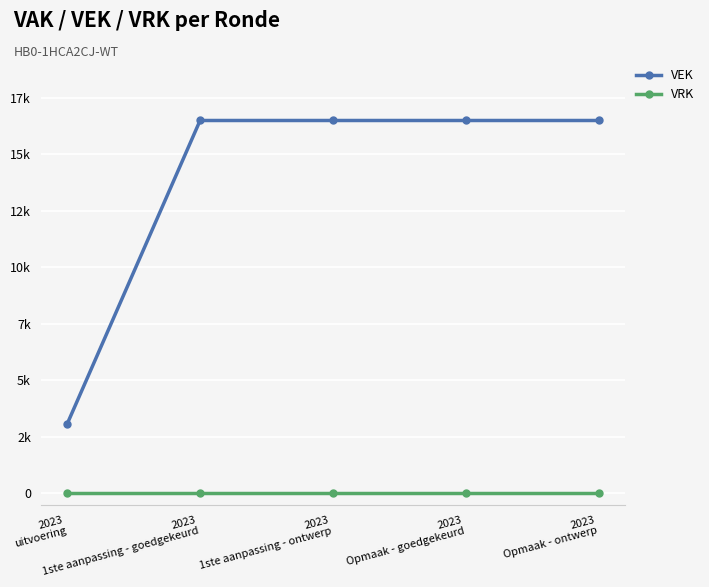

Does the chart have visible grid lines?

Yes